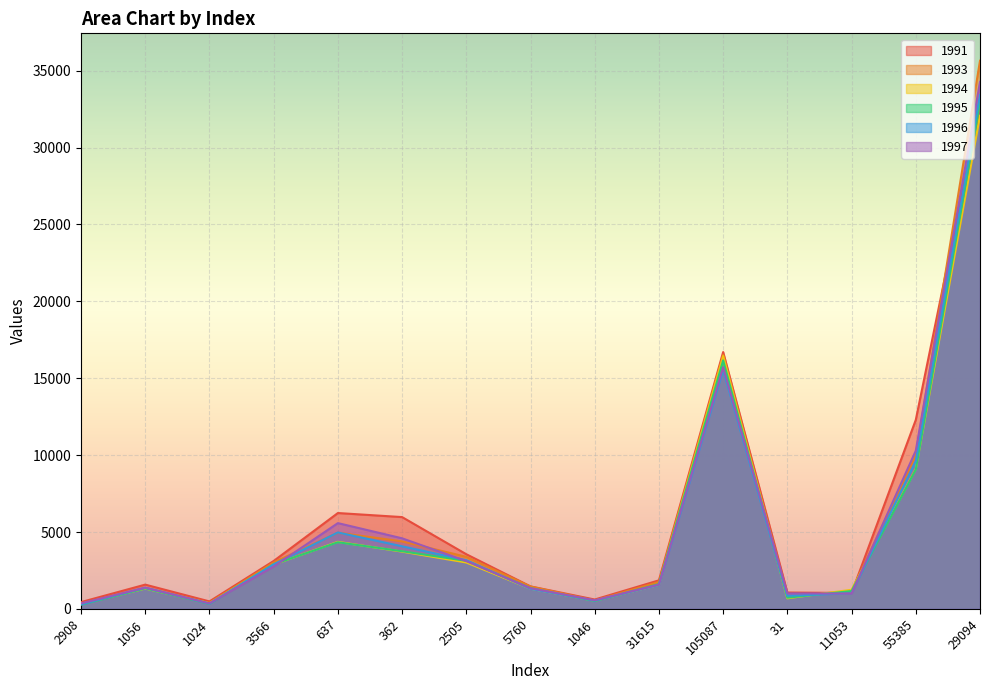

Reading right to left, list all the values displayed in this chart.

1991: 32701	12294	1037	1065	16706	1859	611	1464	3556	5972	6236	3118	488	1580	444
1993: 35649	9982	1170	801	16532	1753	551	1456	3387	4390	4958	3025	393	1365	340
1994: 32069	9096	1246	690	16445	1565	530	1315	3018	3727	4361	2887	370	1324	316
1995: 32936	9063	1162	732	16163	1615	515	1352	3127	3752	4335	2900	336	1335	276
1996: 33418	9619	1024	853	15534	1558	535	1305	3167	4073	4973	2900	342	1380	294
1997: 34275	10291	1001	1009	15720	1582	563	1349	3108	4592	5580	2757	364	1381	361